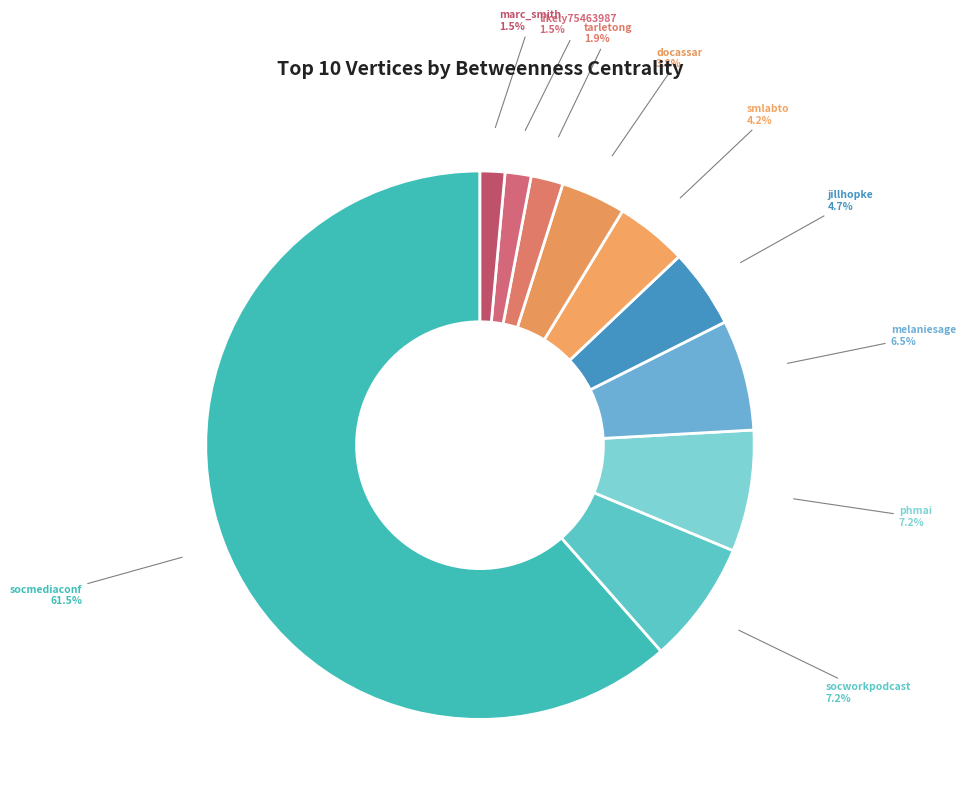

Does socmediaconf account for over 50% of the chart?

Yes